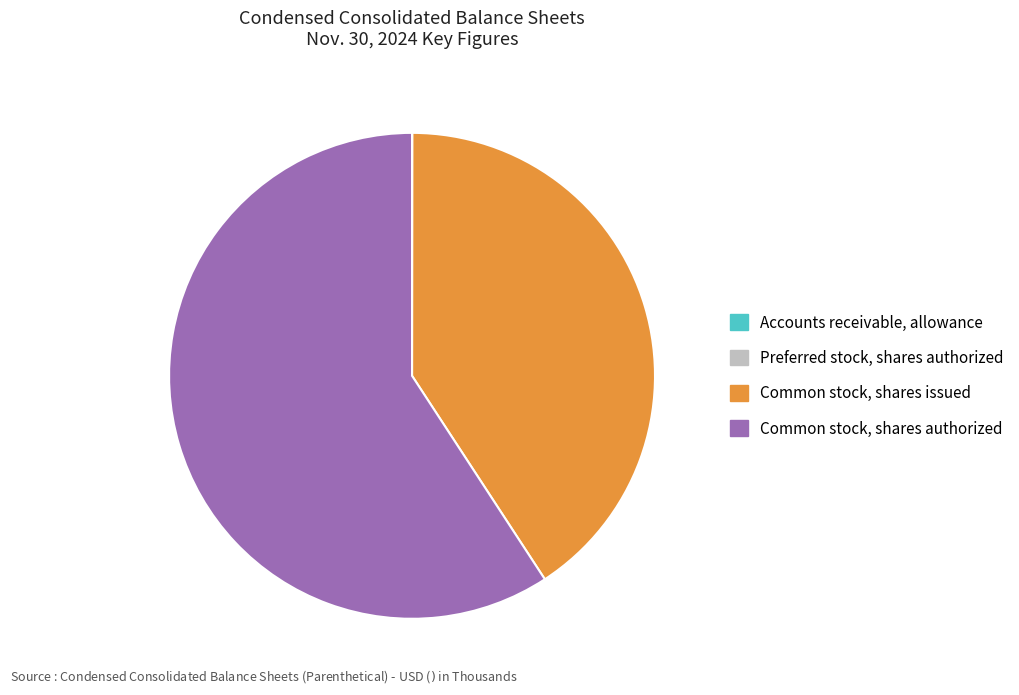

Is there a majority slice in this chart?

Yes